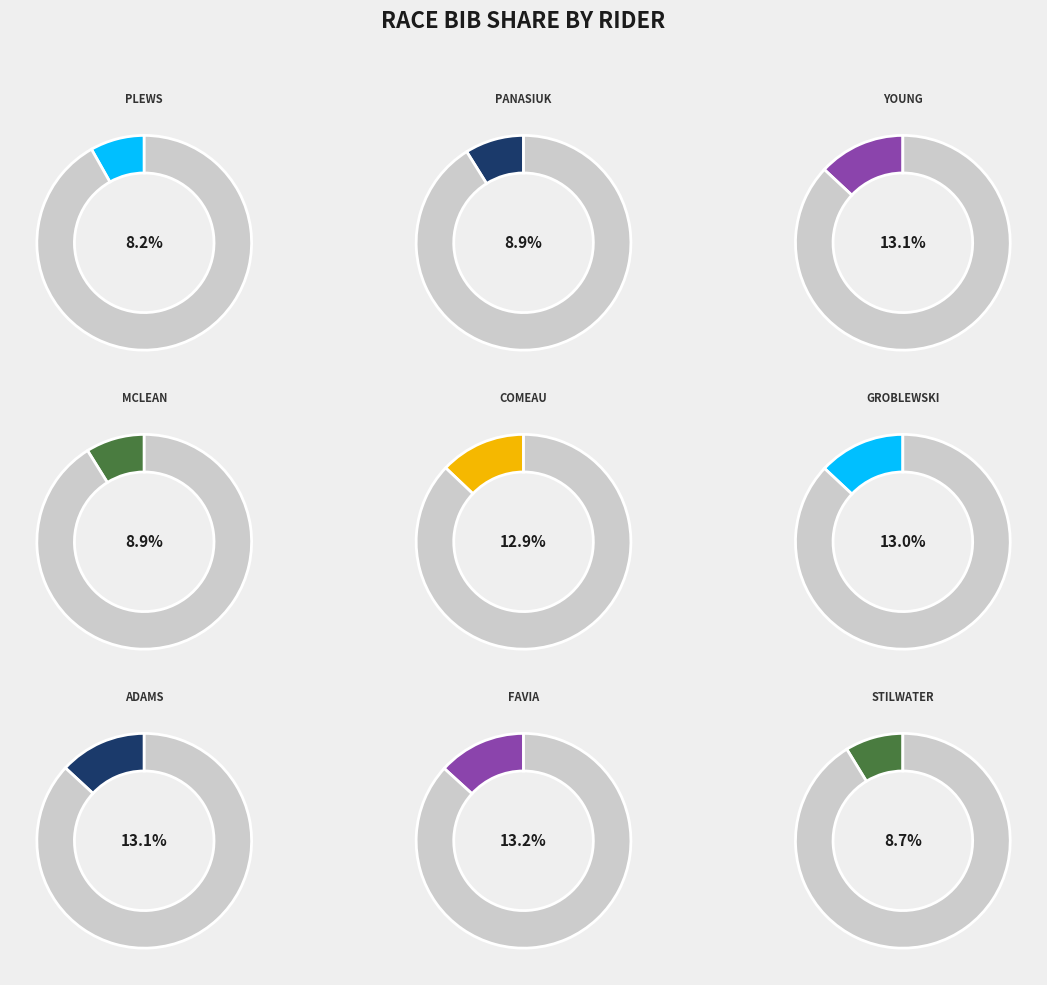

To the nearest percent, what percentage of the pie is YOUNG, PAUL?

13%